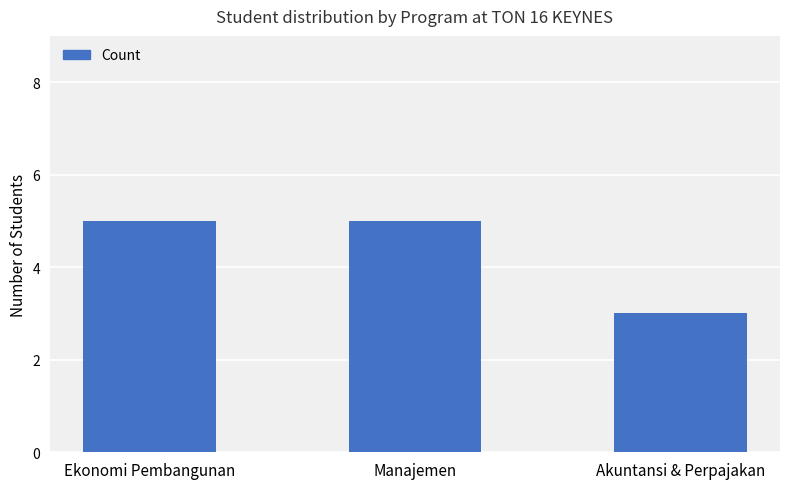

Which category has the lowest value across all series?

Akuntansi & Perpajakan